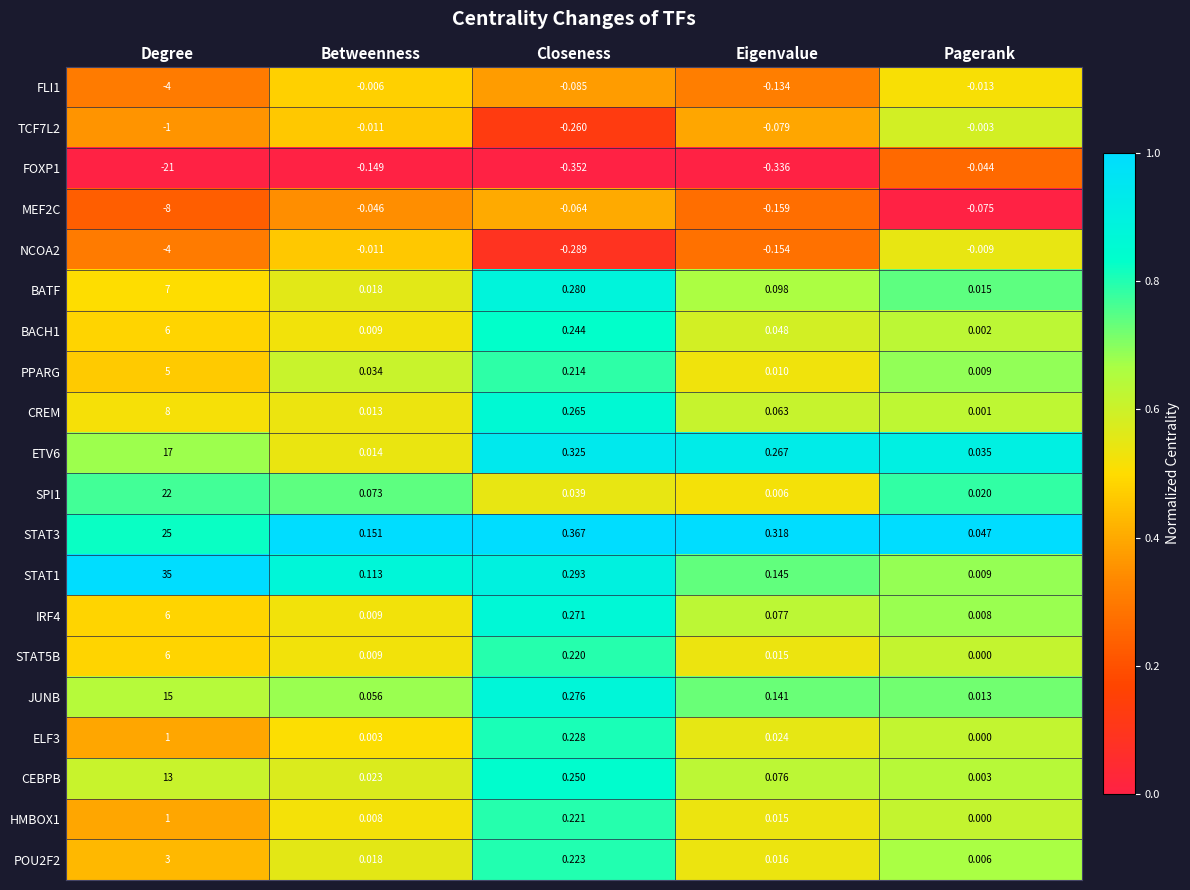

Rank the categories by STAT5B value from highest to lowest.

Degree, Closeness, Eigenvalue, Betweenness, Pagerank